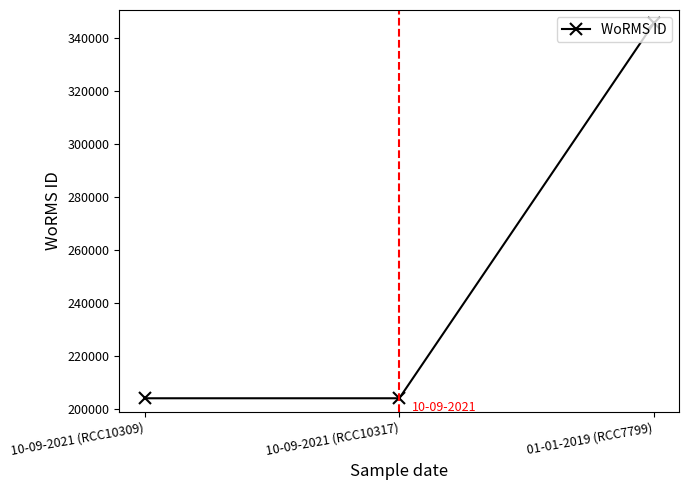

What is the change in value from 10-09-2021 (RCC10317) to 01-01-2019 (RCC7799)?

+141234